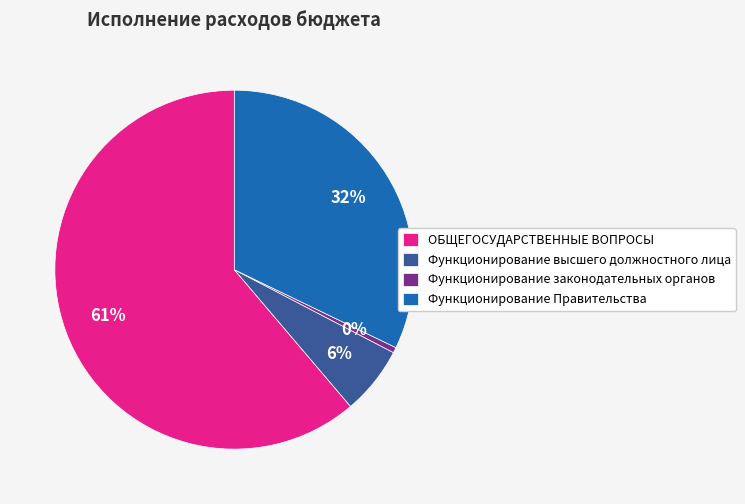

To the nearest percent, what is the average slice percentage?

25%